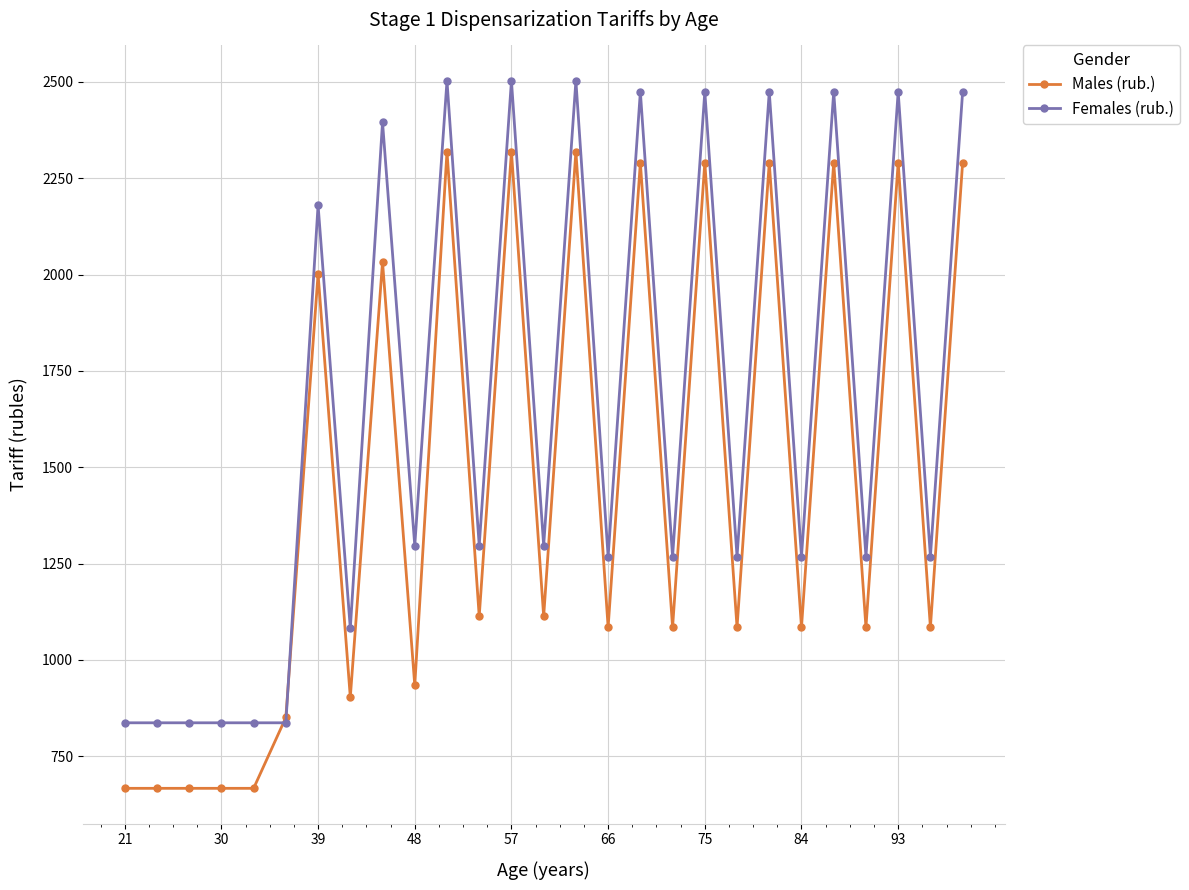

What are all the series names shown in the legend?

Males (rub.), Females (rub.)